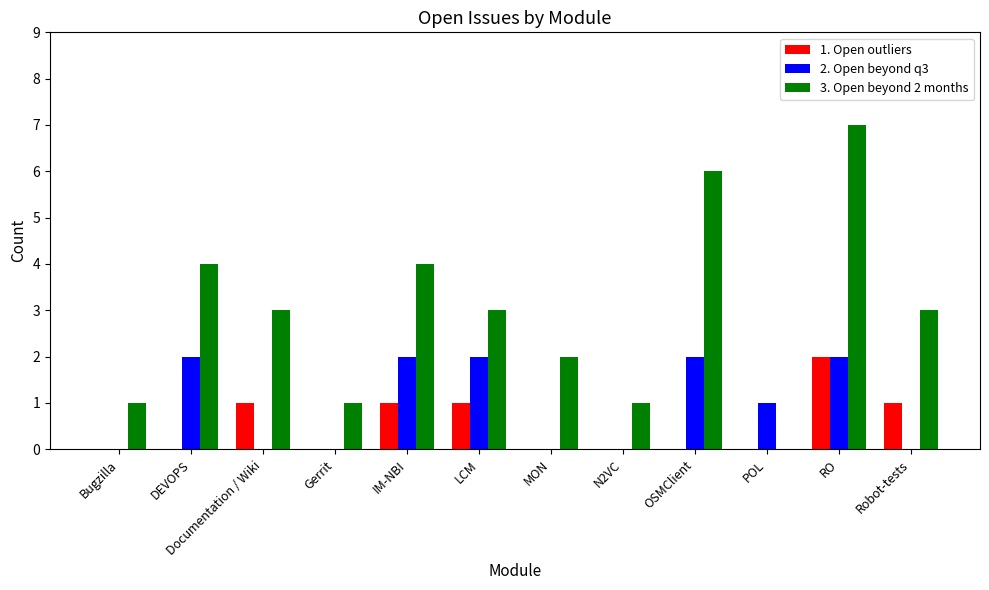

Which category has the highest value across all series?

RO